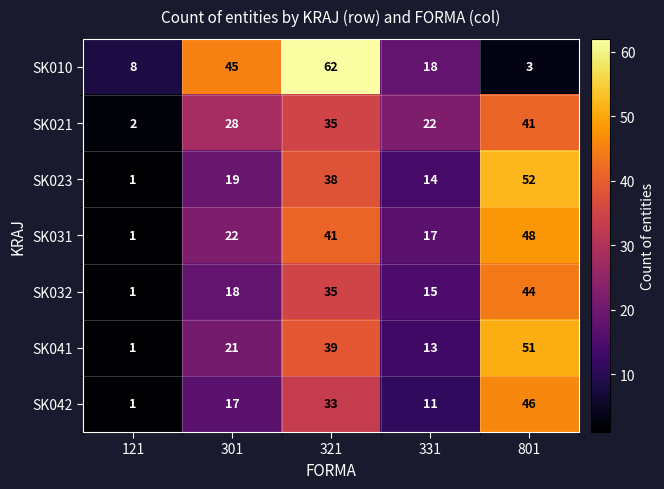

At 301, list the series in order from smallest to largest.

SK042, SK032, SK023, SK041, SK031, SK021, SK010